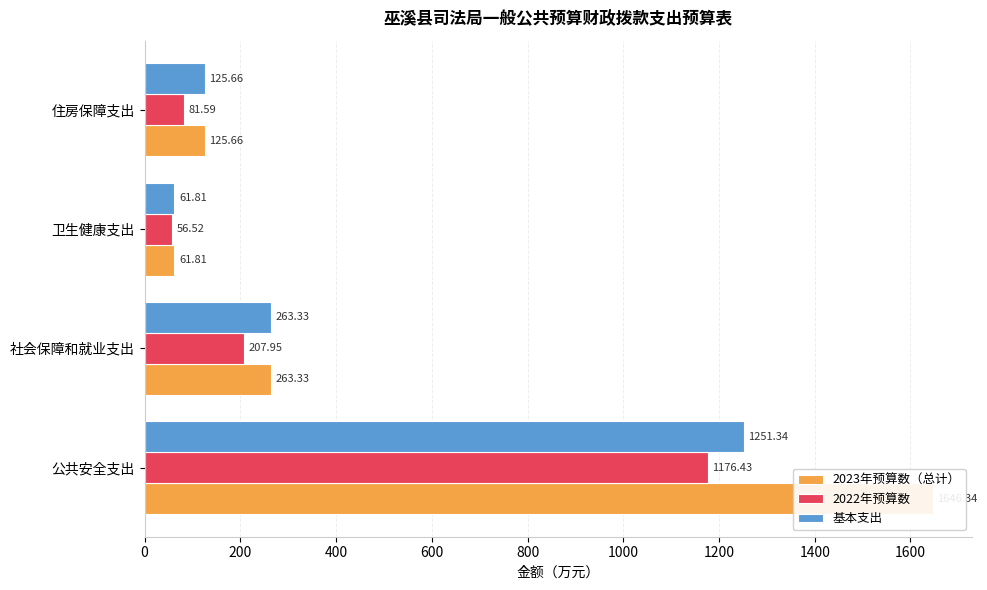

Count the number of data series in this chart.

3